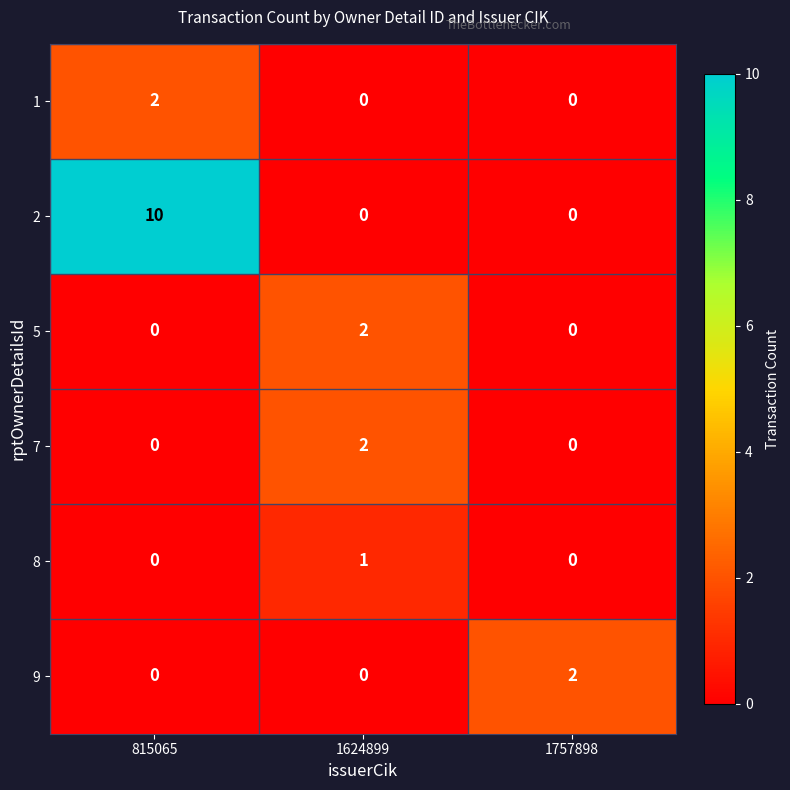

Which label corresponds to the largest value in the chart?

815065